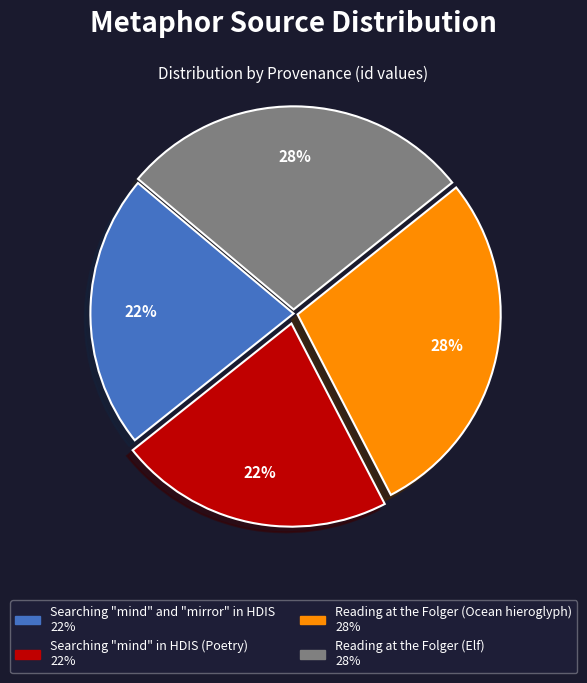

Is the sum of Searching "mind" in HDIS (Poetry) and Searching "mind" and "mirror" in HDIS greater than half?

No